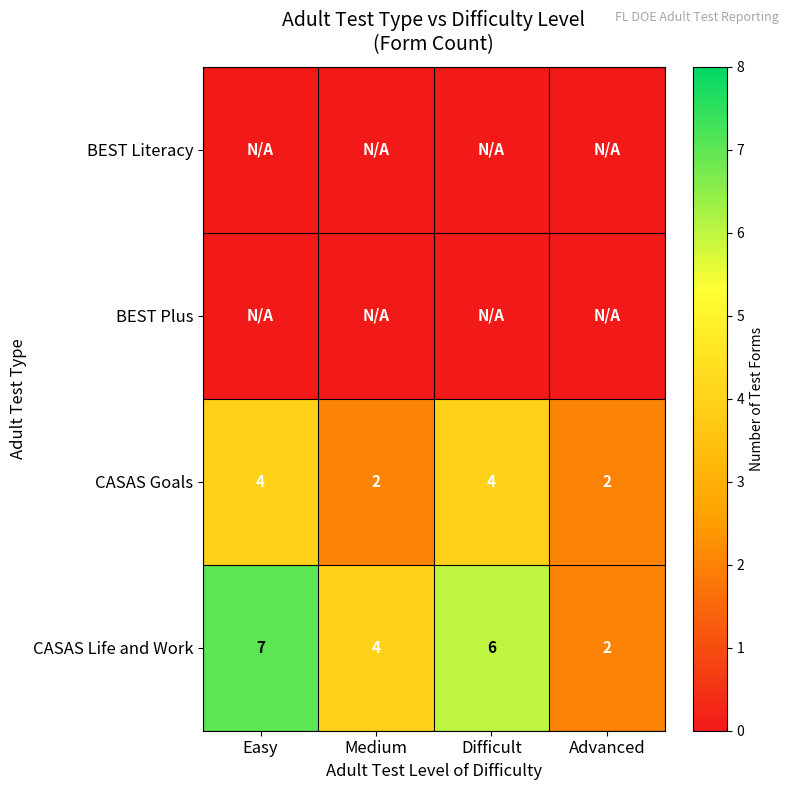

True or false: CASAS Goals has a value of 1 at Difficult.

False